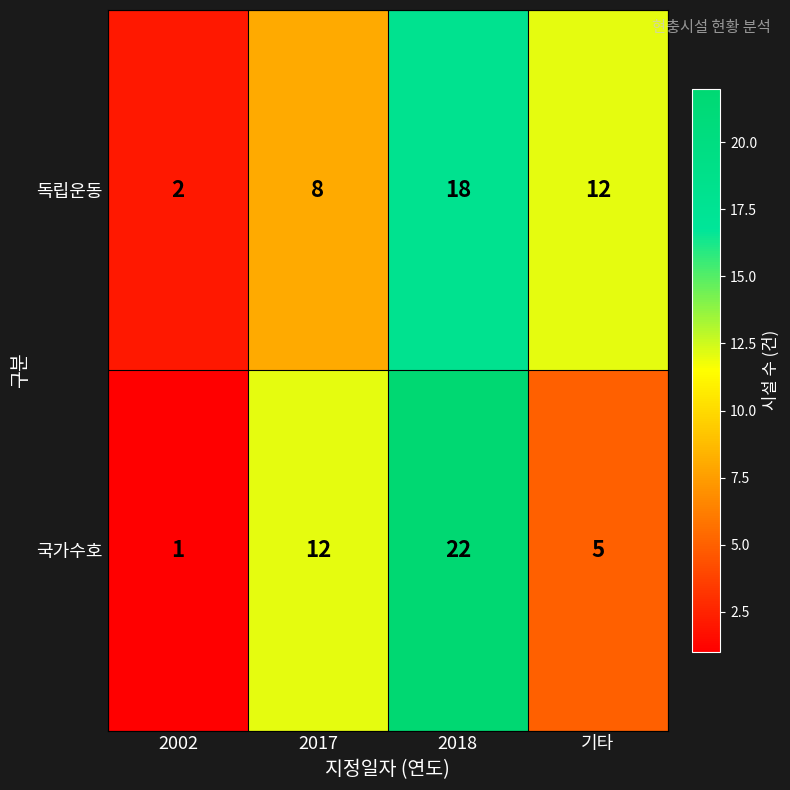

The value of 국가수호 at 2017 is 12. True or false?

True